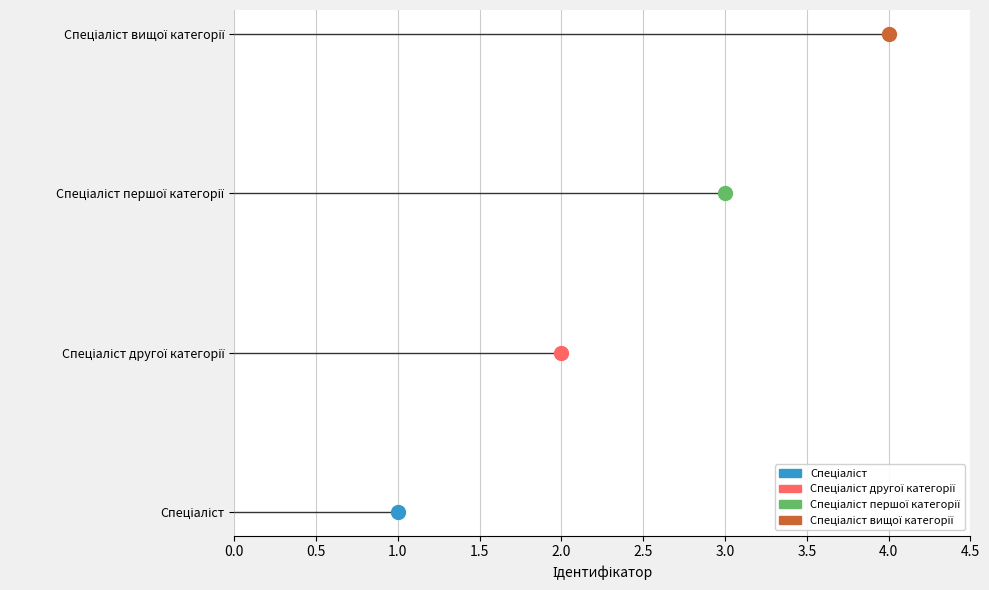

List the labels in order of value, smallest first.

Спеціаліст, Спеціаліст другої категорії, Спеціаліст першої категорії, Спеціаліст вищої категорії